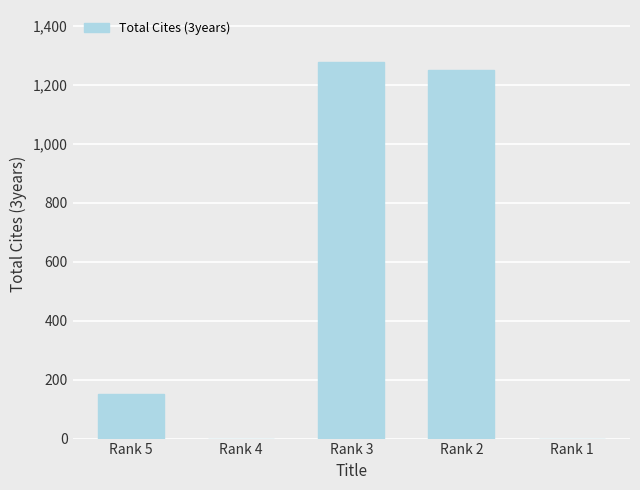

Between Rank 5 and Rank 2, which is larger?

Rank 2